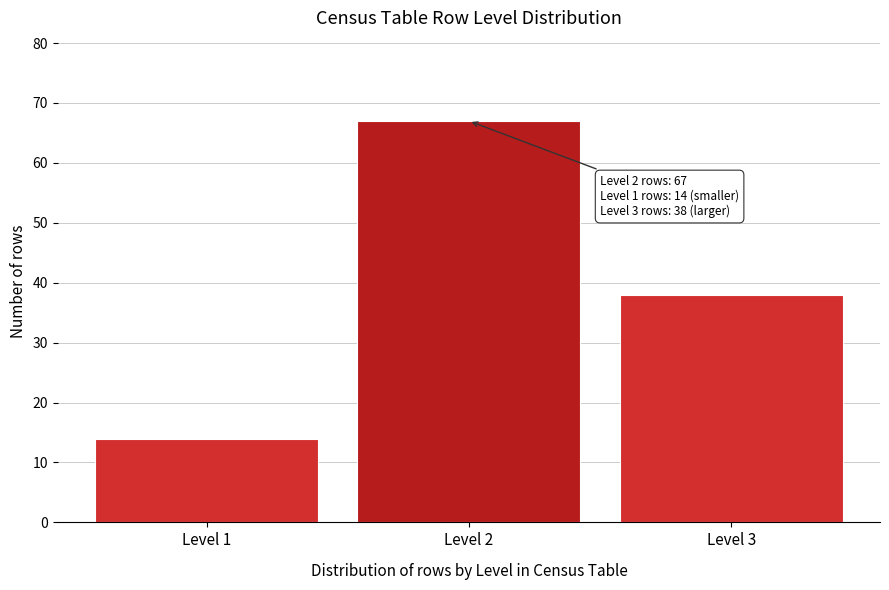

Reading left to right, what are all the values shown in this chart?

14	67	38